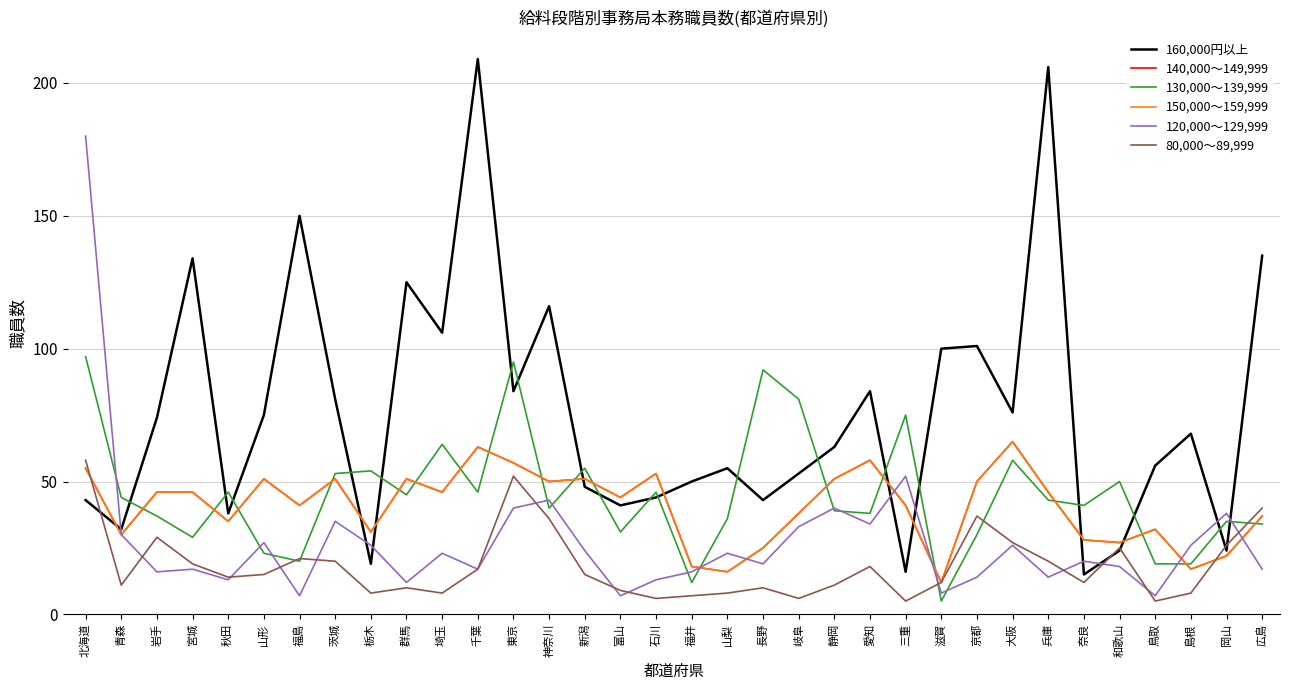

Which category has the lowest value across all series?

滋賀